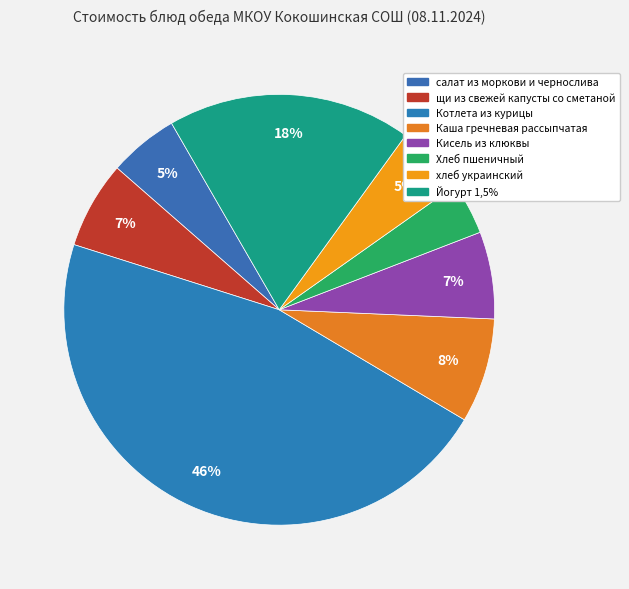

Do салат из моркови и чернослива and Йогурт 1,5% together represent more than half of the pie?

No